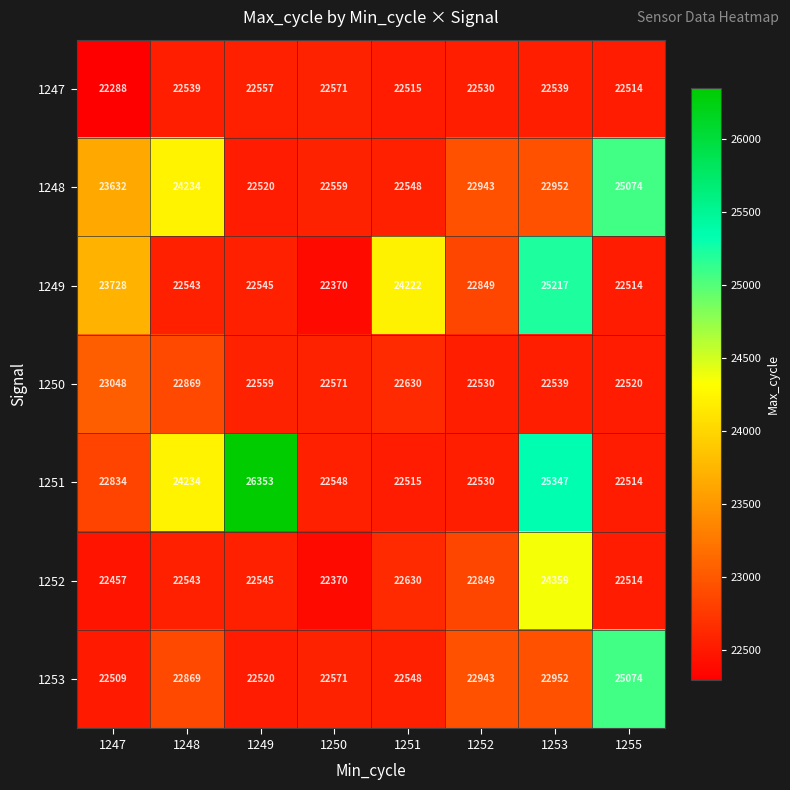

The 1253 series shows 22571 at 1250. True or false?

True